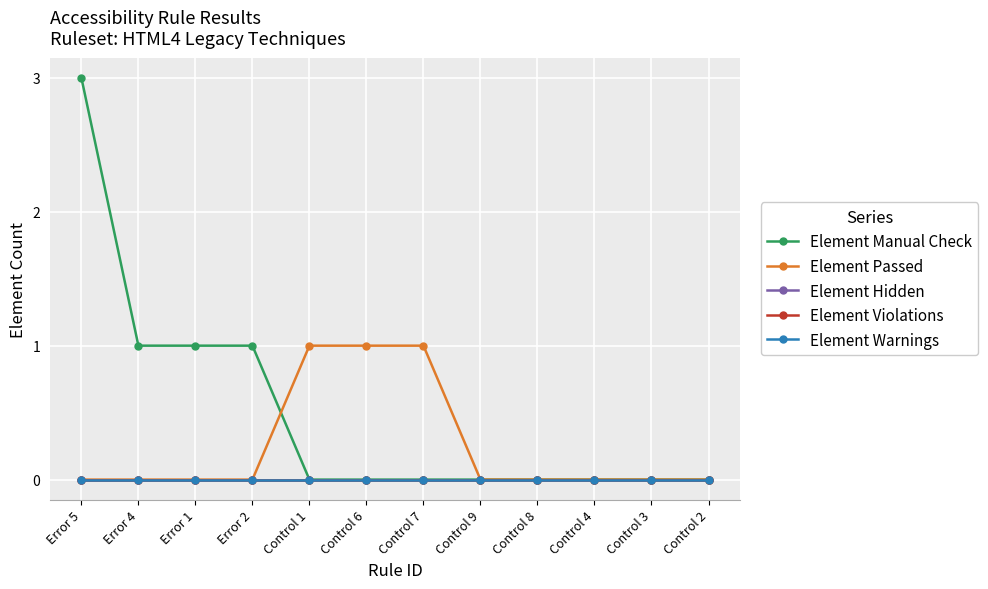

What is the greatest value displayed?

3